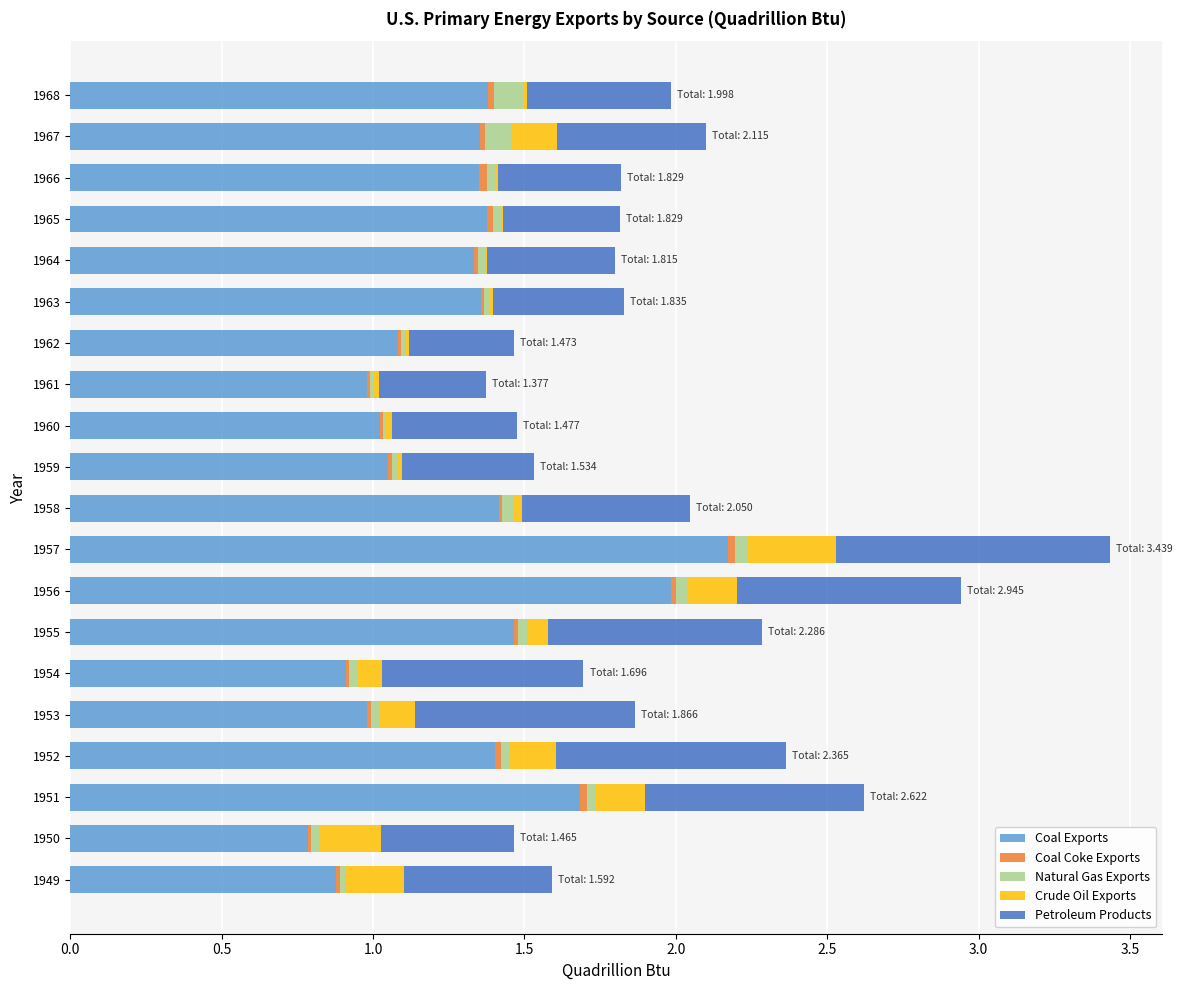

At which category is the sum across all series the highest?

1957